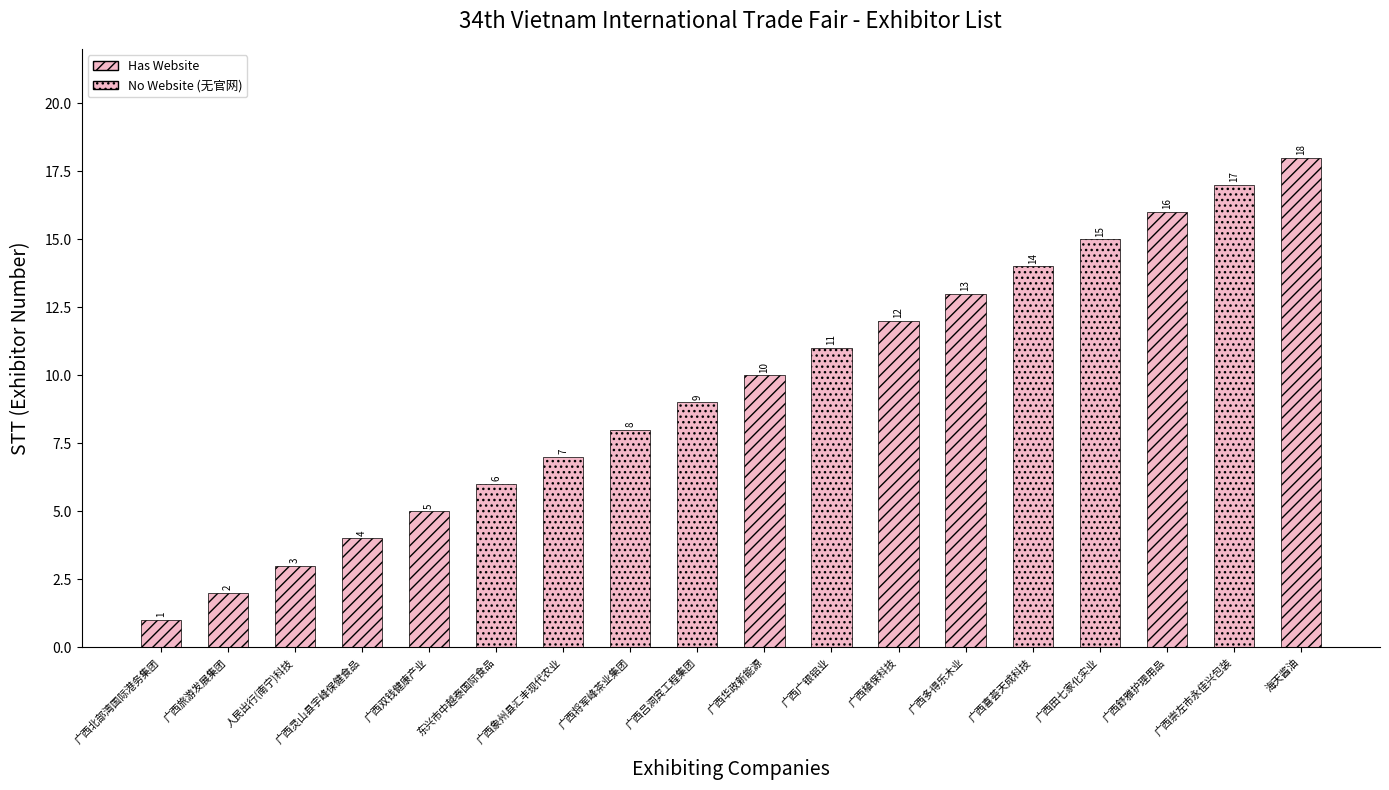

What is the average value?

10